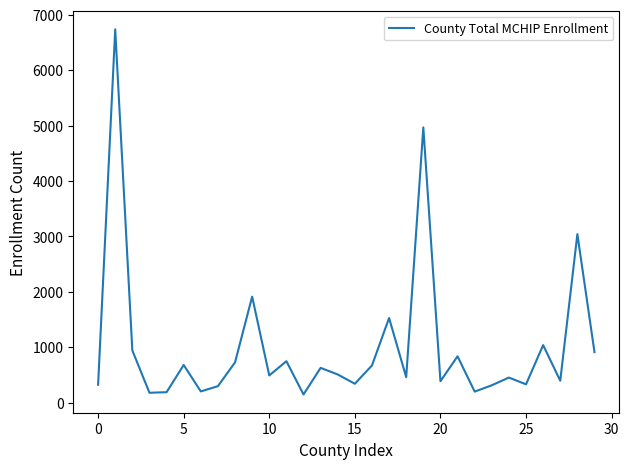

What is the difference between the maximum and minimum values?

6592